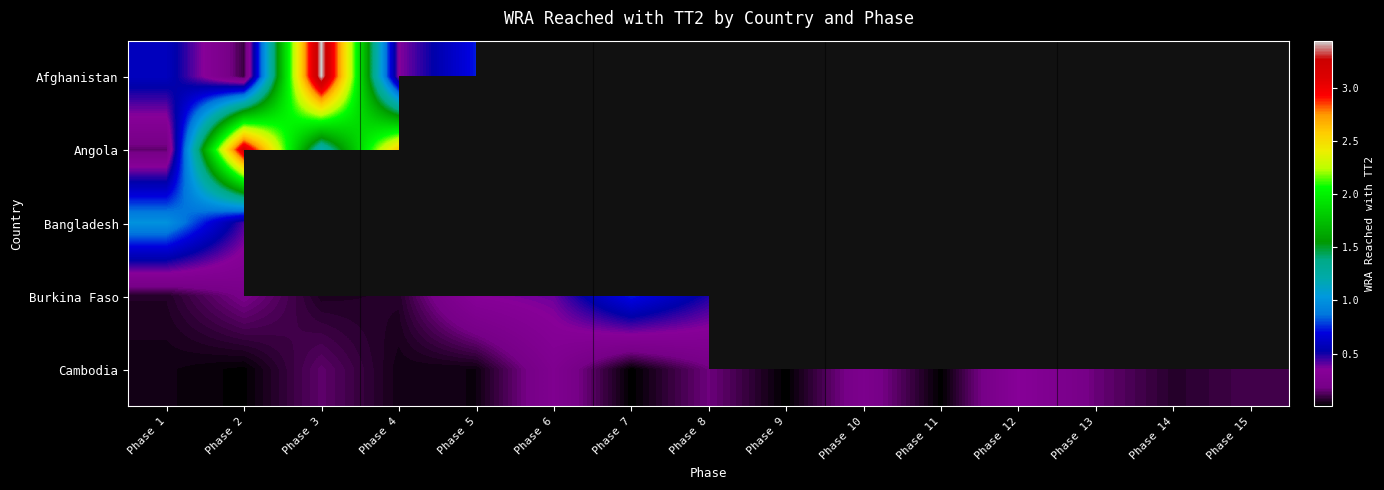

List the series in order of their peak value, highest first.

Afghanistan, Angola, Bangladesh, Burkina Faso, Cambodia